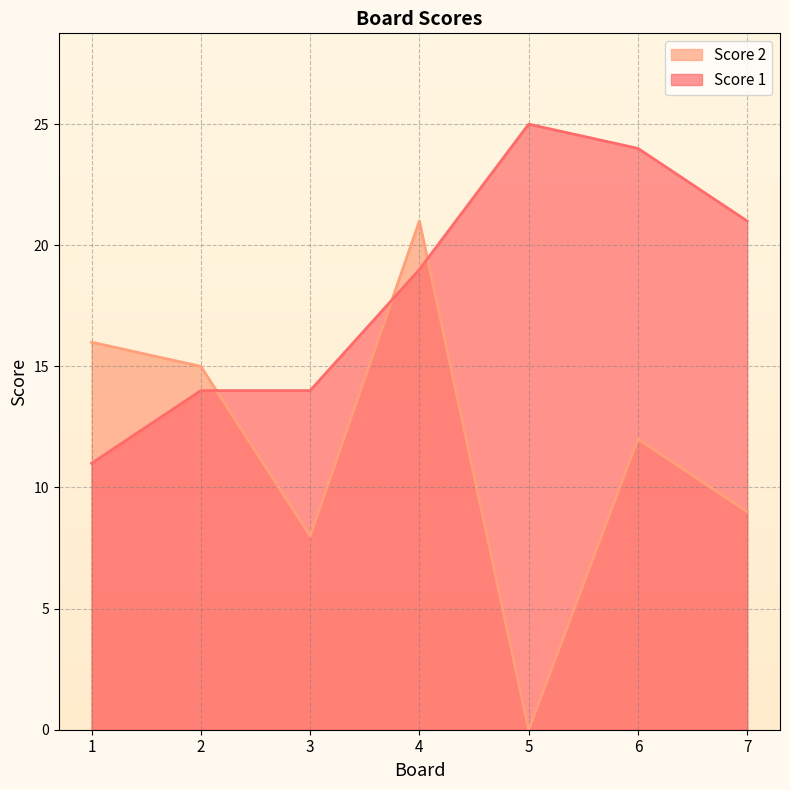

What is the average value of the Score 1 series?

18